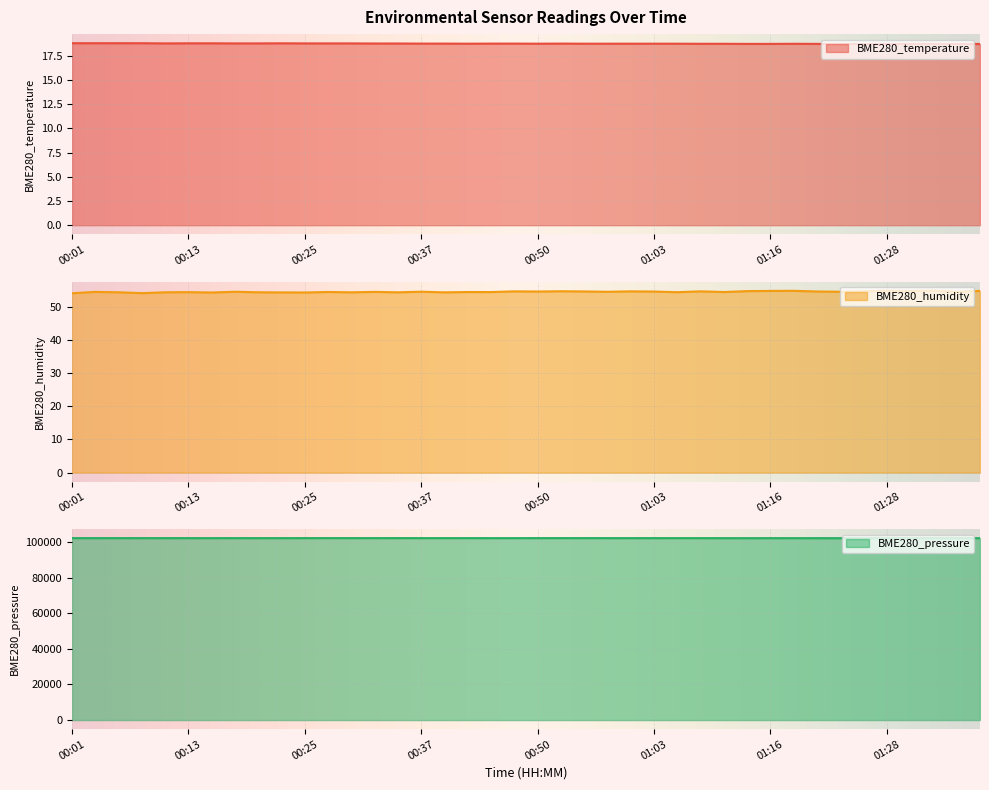

Which series has the largest range (max minus min)?

BME280_pressure